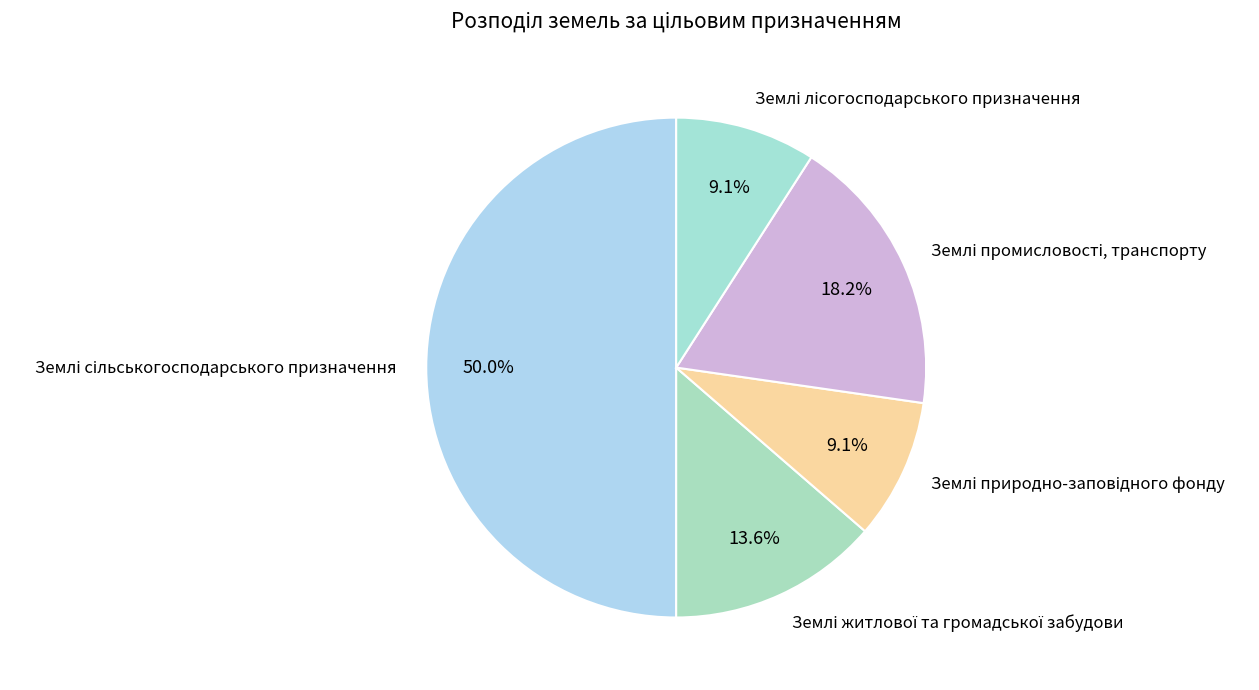

What percentage is NOT represented by Землі лісогосподарського призначення?

90.9%